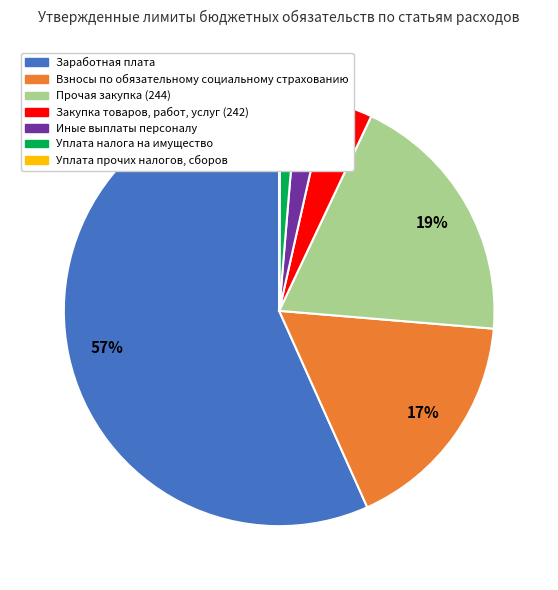

To the nearest percent, what is the difference between the largest and smallest slice percentages?

57%